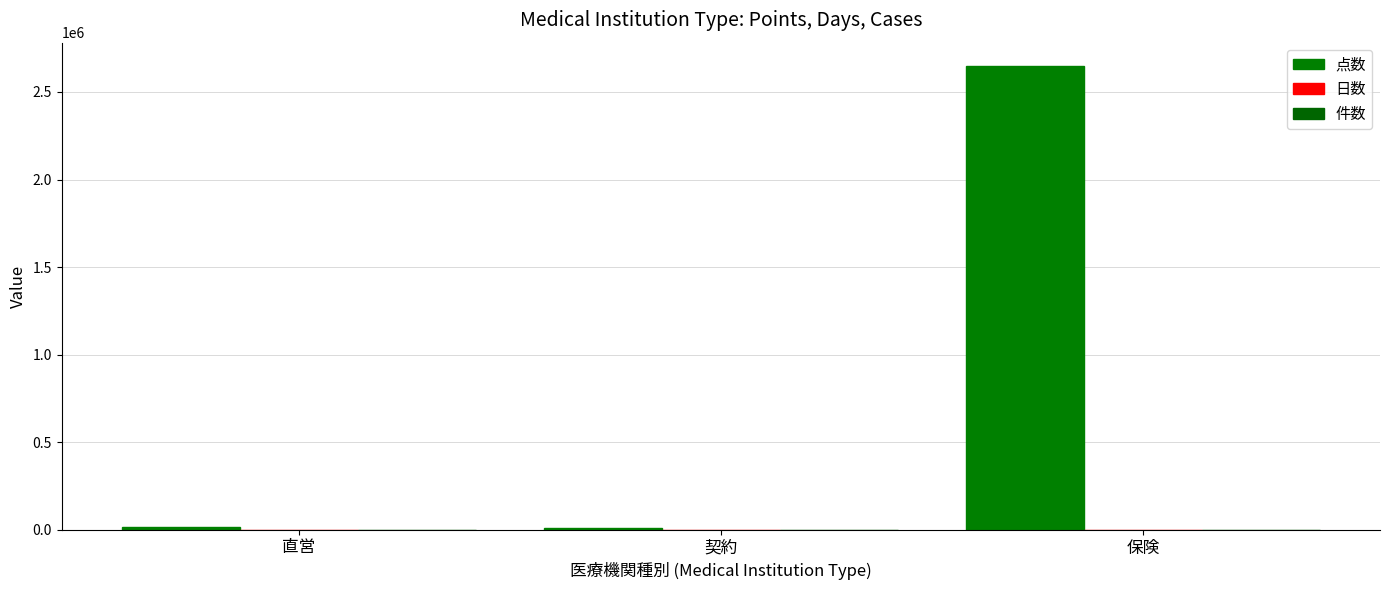

The 点数 series shows 3654 at 契約. True or false?

False